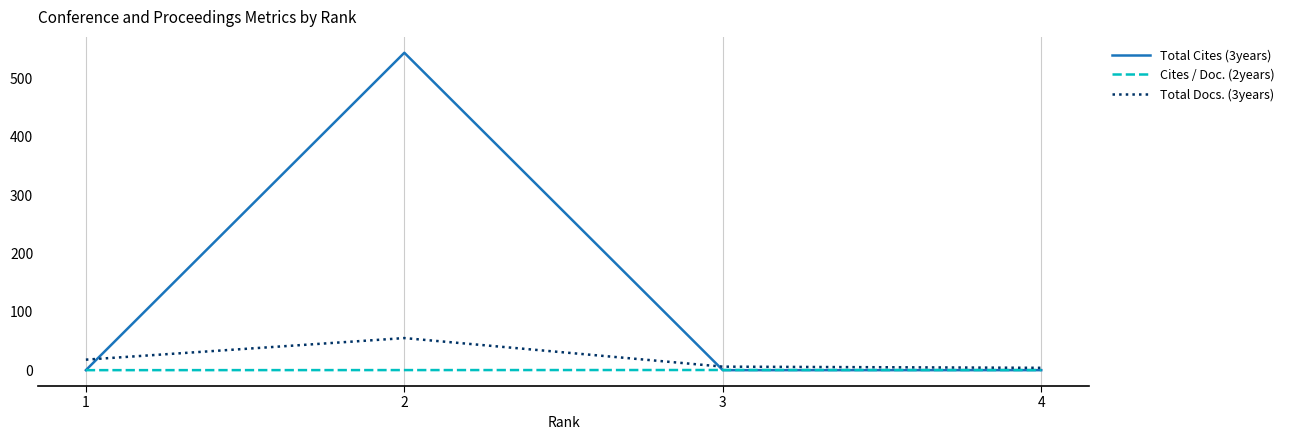

What is the difference between the Total Cites (3years) values at 4 and 2?

544.0